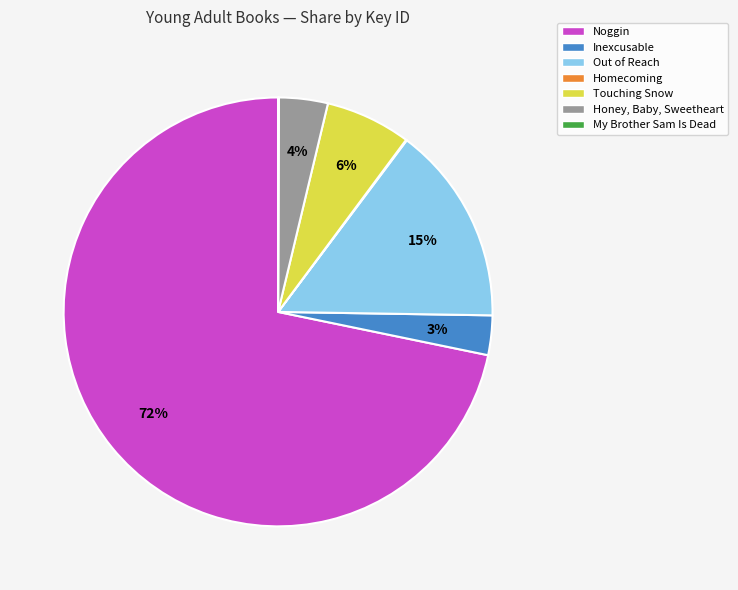

Combined, do Inexcusable and Out of Reach account for over 50%?

No